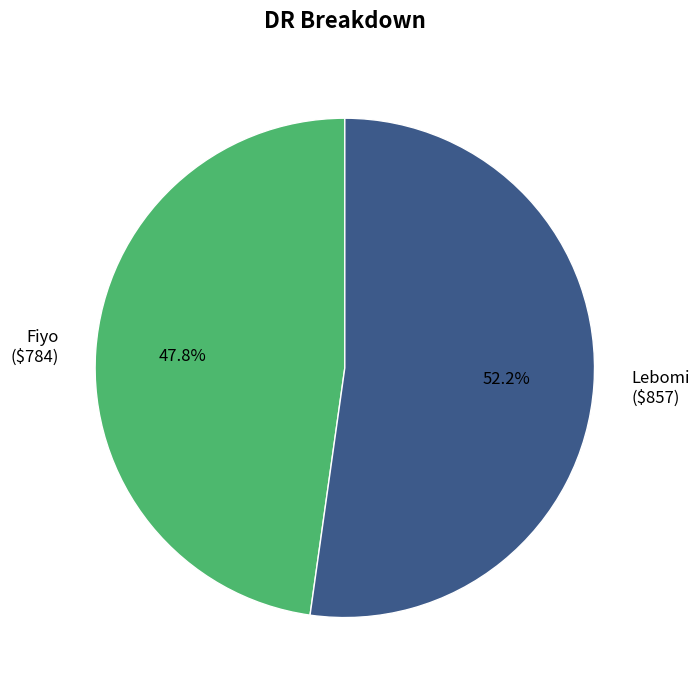

Rank the categories by value from highest to lowest.

Lebomi, Fiyo